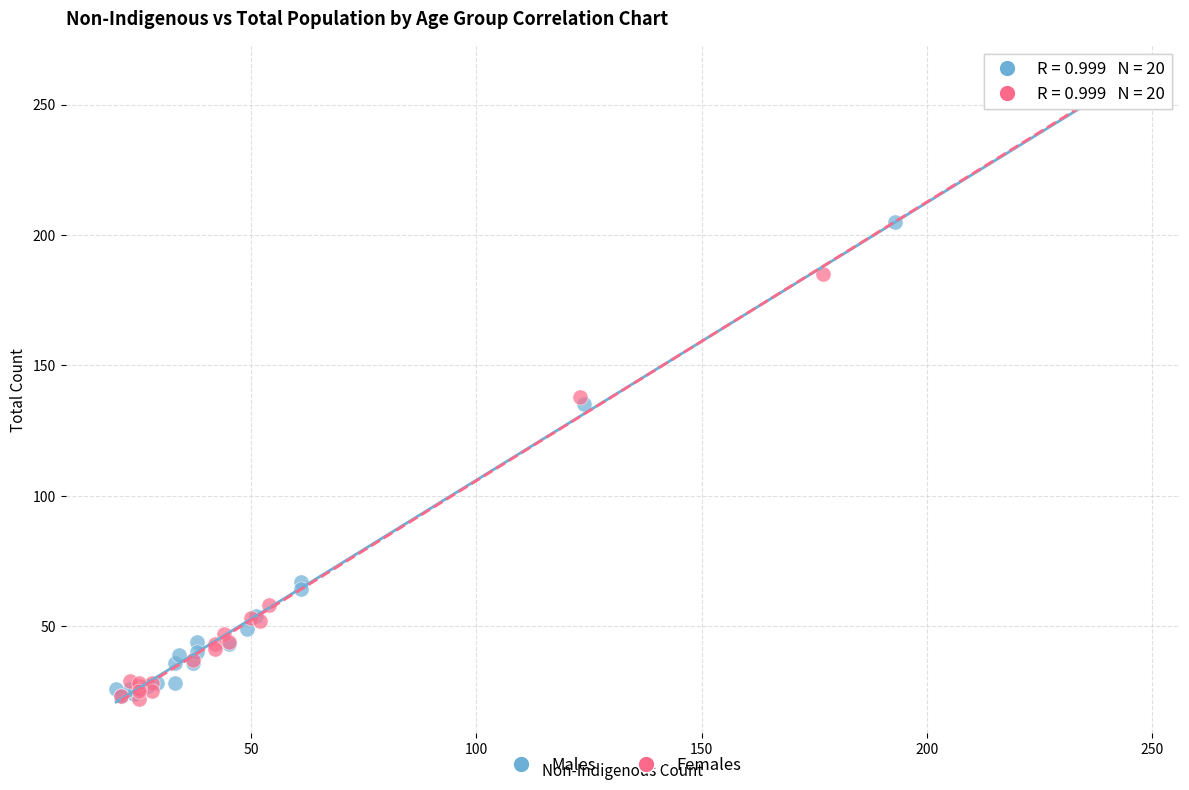

Which series has the widest spread of Y values?

Females